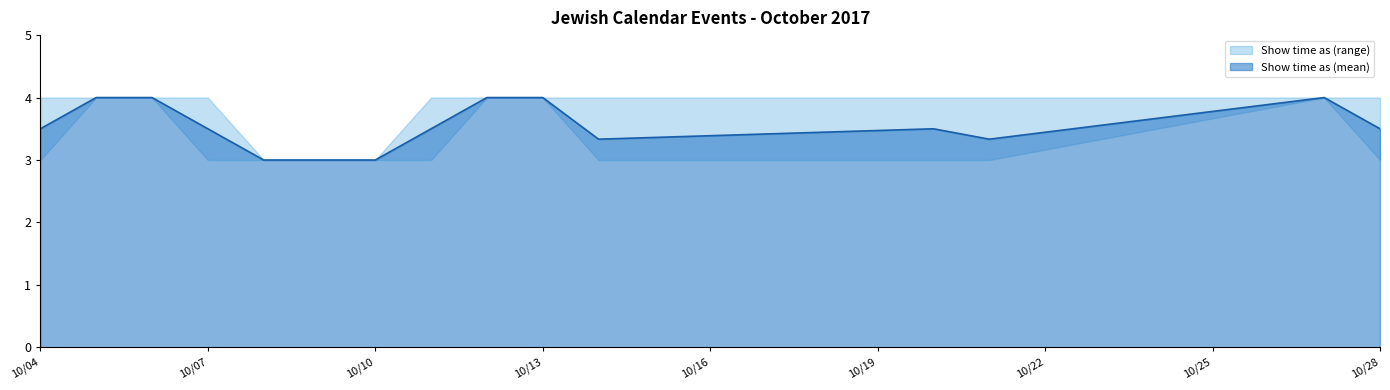

The value at 10/20/2017 is 3. True or false?

True